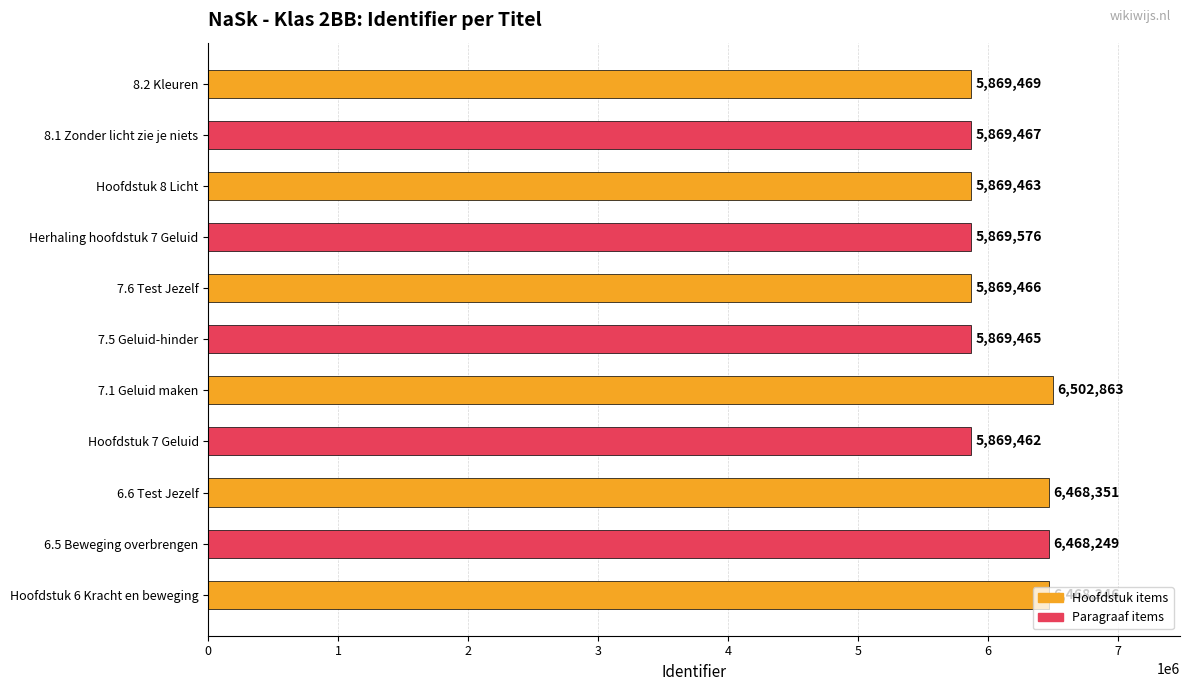

Rank the categories by value from lowest to highest.

Hoofdstuk 7 Geluid, Hoofdstuk 8 Licht, 7.5 Geluid-hinder, 7.6 Test Jezelf, 8.1 Zonder licht zie je niets, 8.2 Kleuren, Herhaling hoofdstuk 7 Geluid, Hoofdstuk 6 Kracht en beweging, 6.5 Beweging overbrengen, 6.6 Test Jezelf, 7.1 Geluid maken